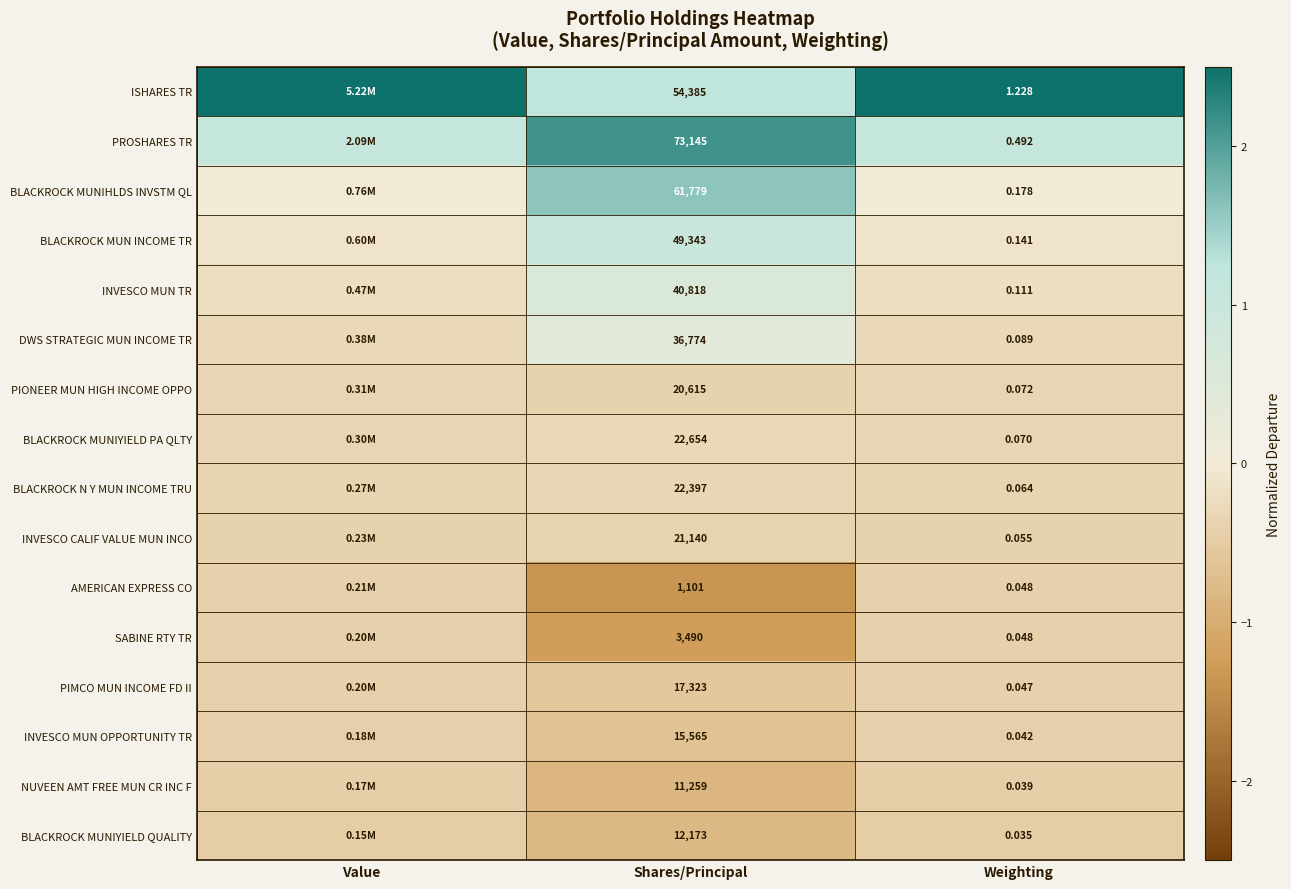

Which label corresponds to the largest value in the chart?

Value